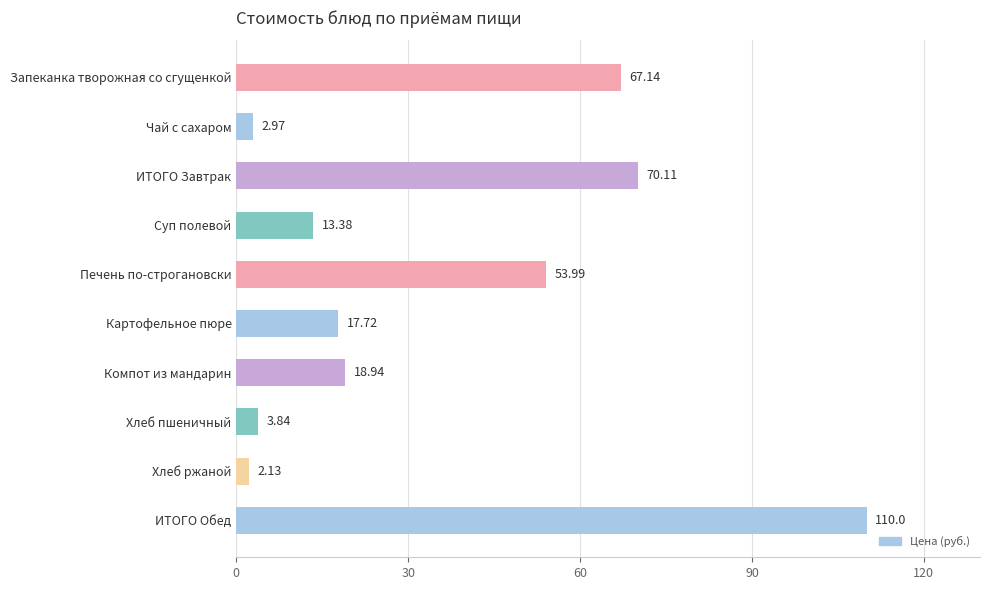

What is the maximum value shown in the chart?

110.0